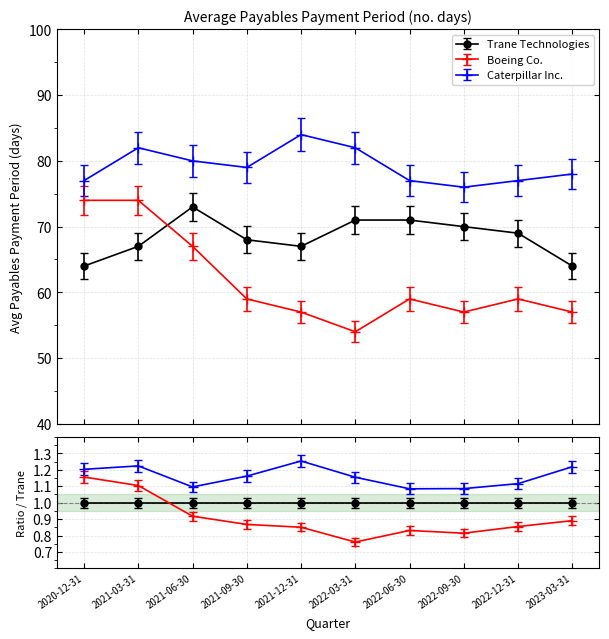

How many lines are shown in the chart?

3